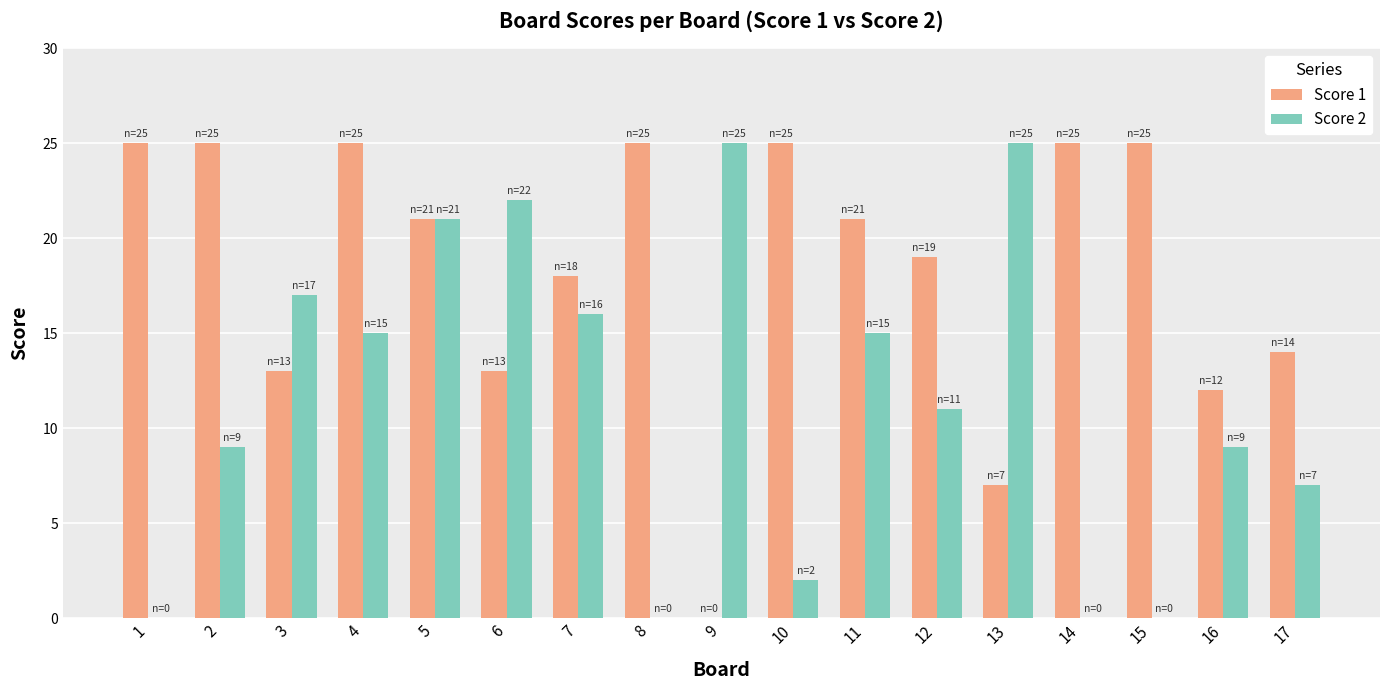

Is it true that Score 1 equals 25 at 14?

True